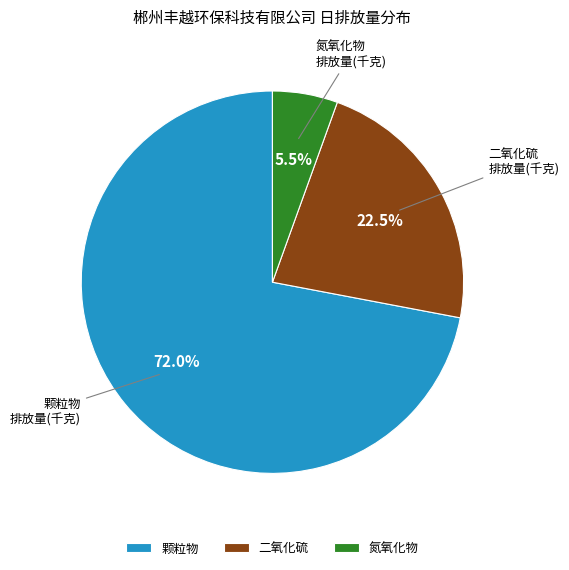

Rank the categories by value from lowest to highest.

氮氧化物, 二氧化硫, 颗粒物